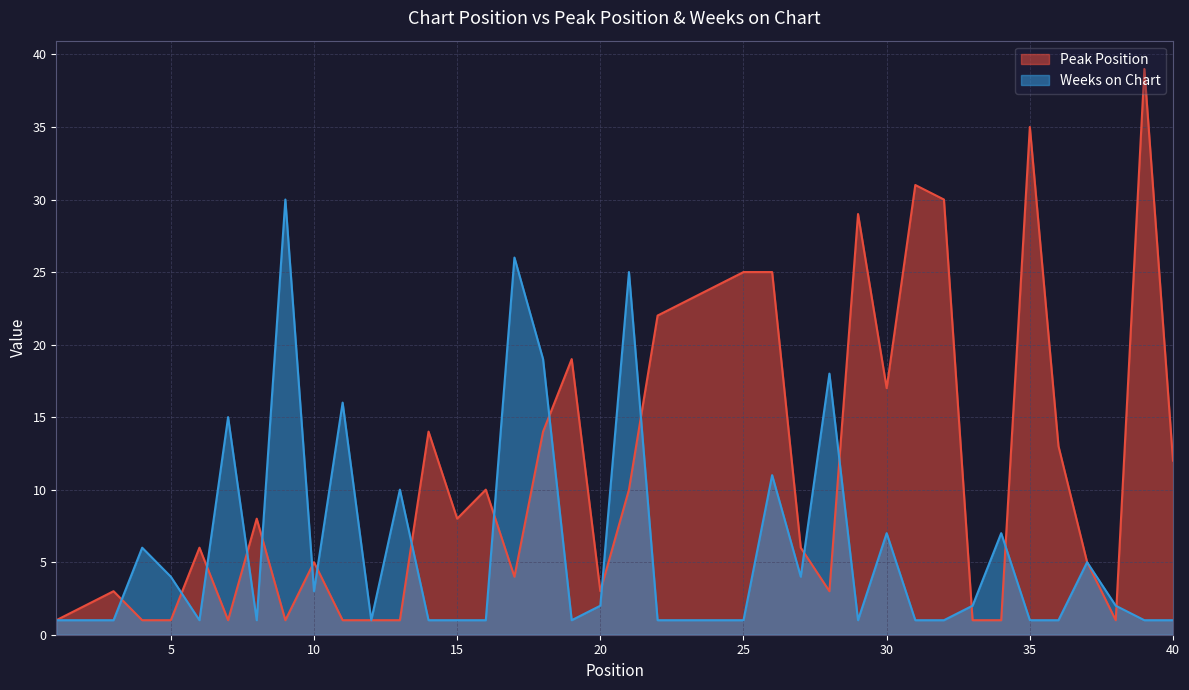

Which series has the largest total across all categories?

Peak Position